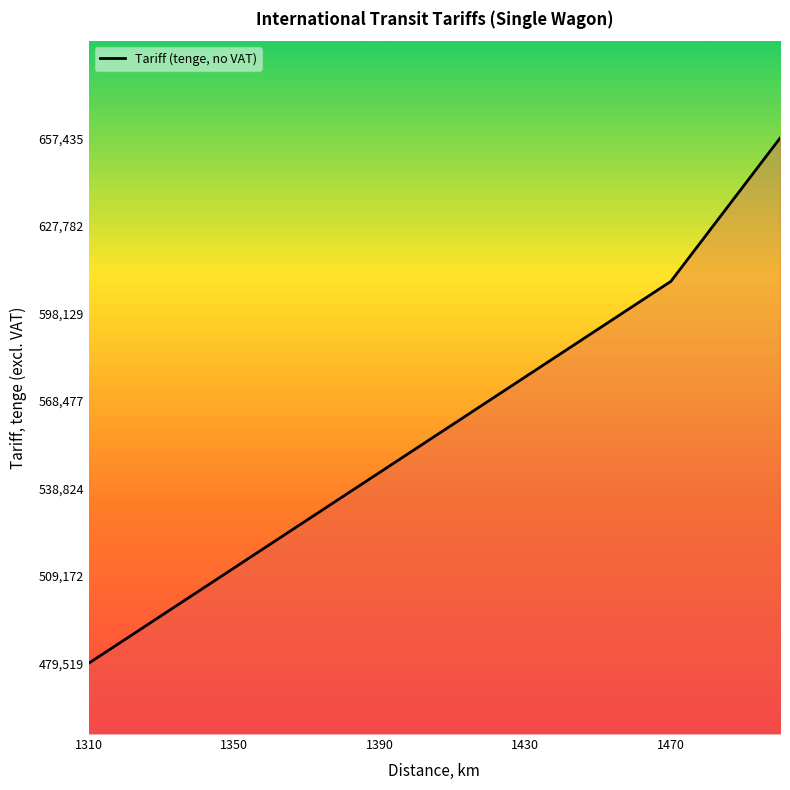

What is the minimum value shown in the chart?

479519.7